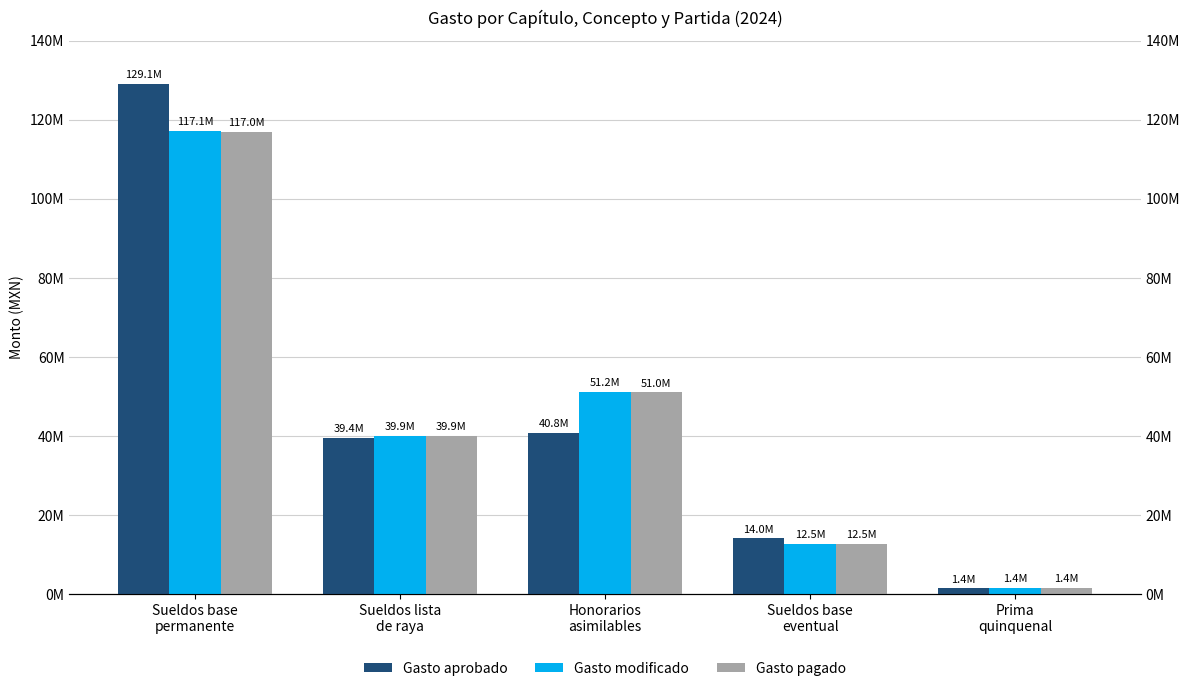

Is it true that Gasto pagado equals 12533986.7 at Sueldos base
eventual?

True